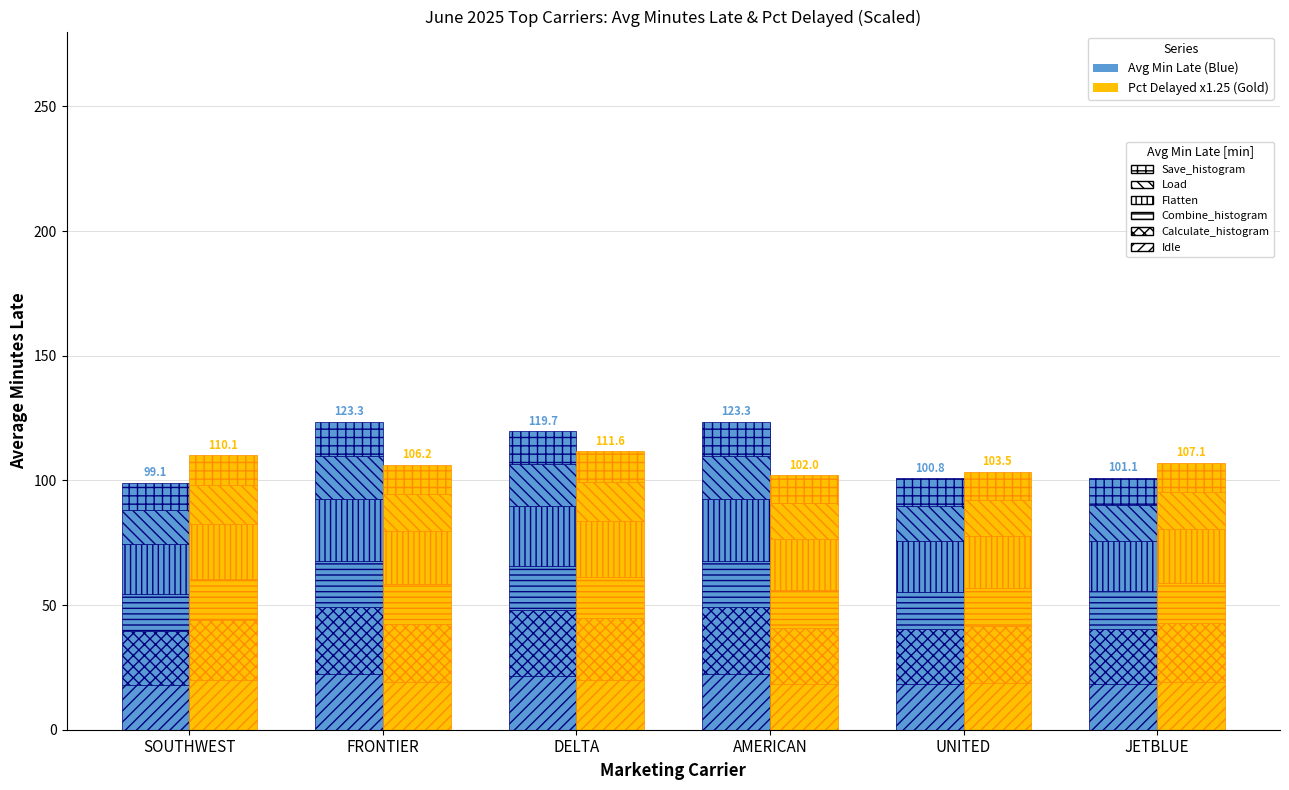

At which category is the sum across all series the highest?

DELTA